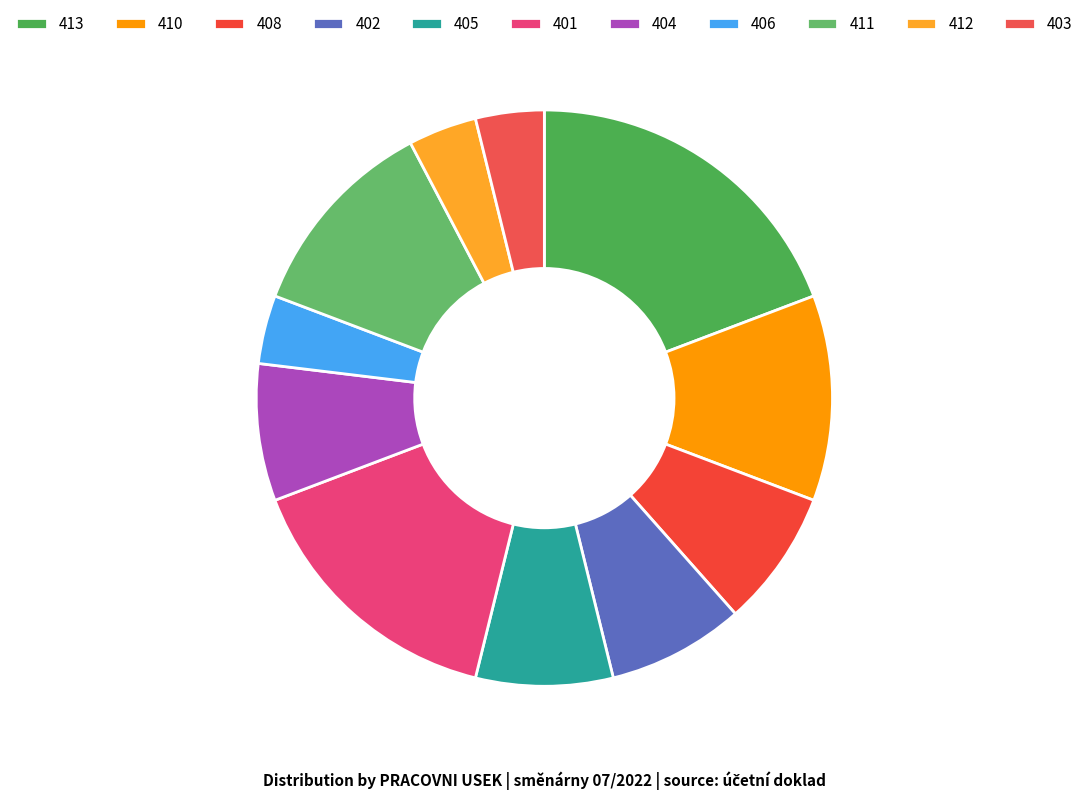

Does 411 represent more than half of the total?

No